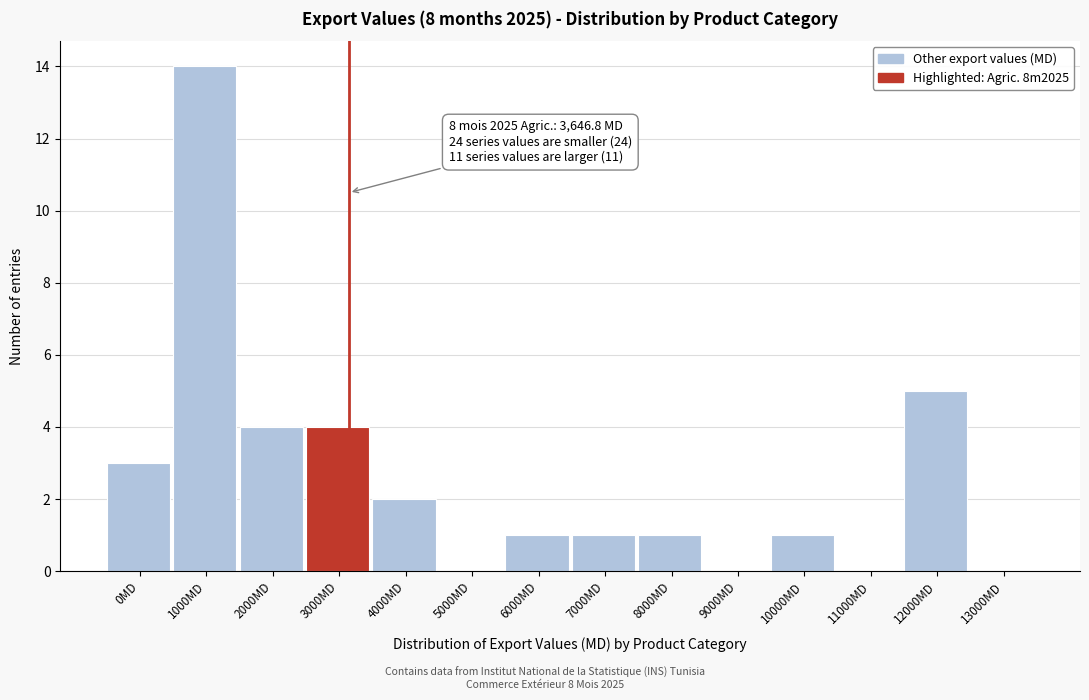

Reading left to right, transcribe all the data shown in this chart.

0MD=3	1000MD=14	2000MD=4	3000MD=4	4000MD=2	5000MD=0	6000MD=1	7000MD=1	8000MD=1	9000MD=0	10000MD=1	11000MD=0	12000MD=5	13000MD=0